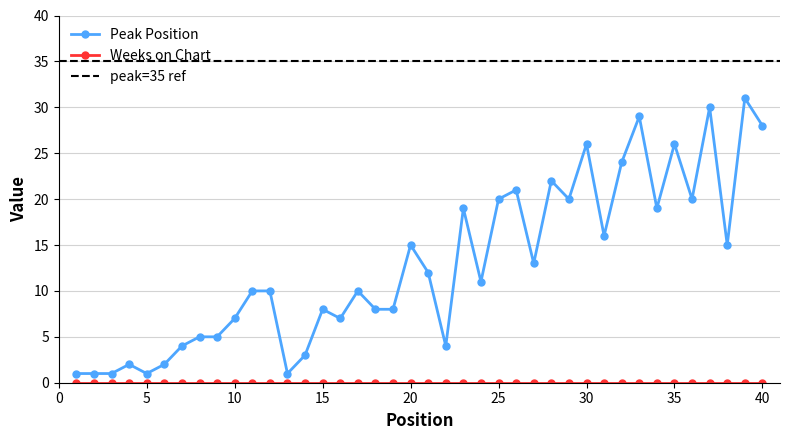

The value at 19 is 8. True or false?

True